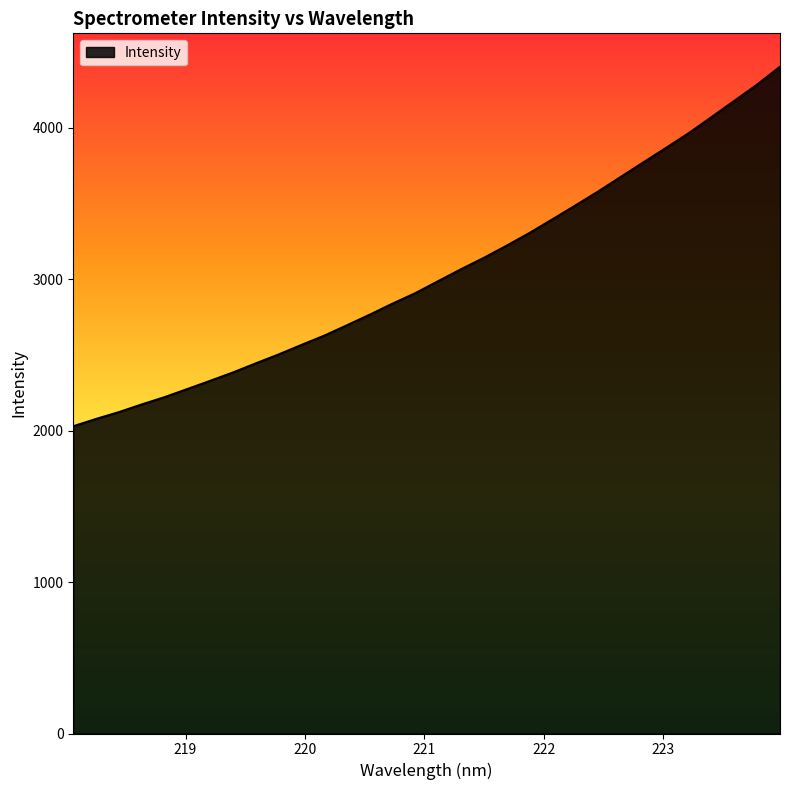

What is the smallest value displayed?

2028.8